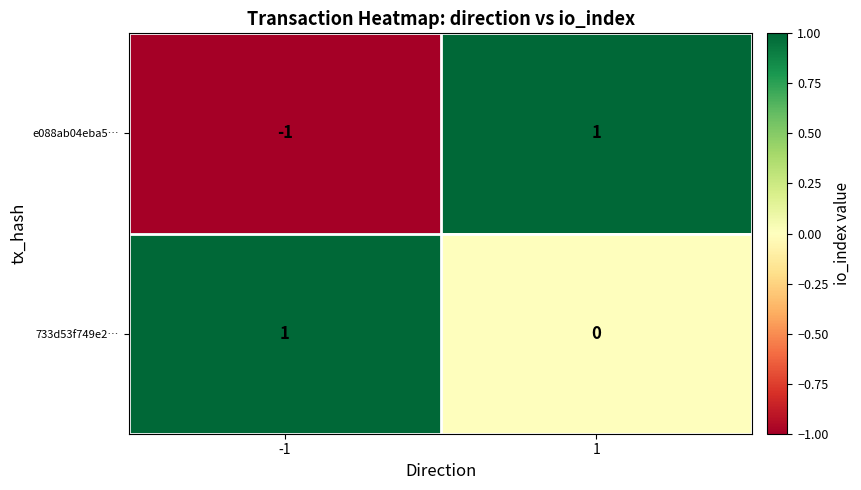

What is the minimum value shown in the chart?

-1